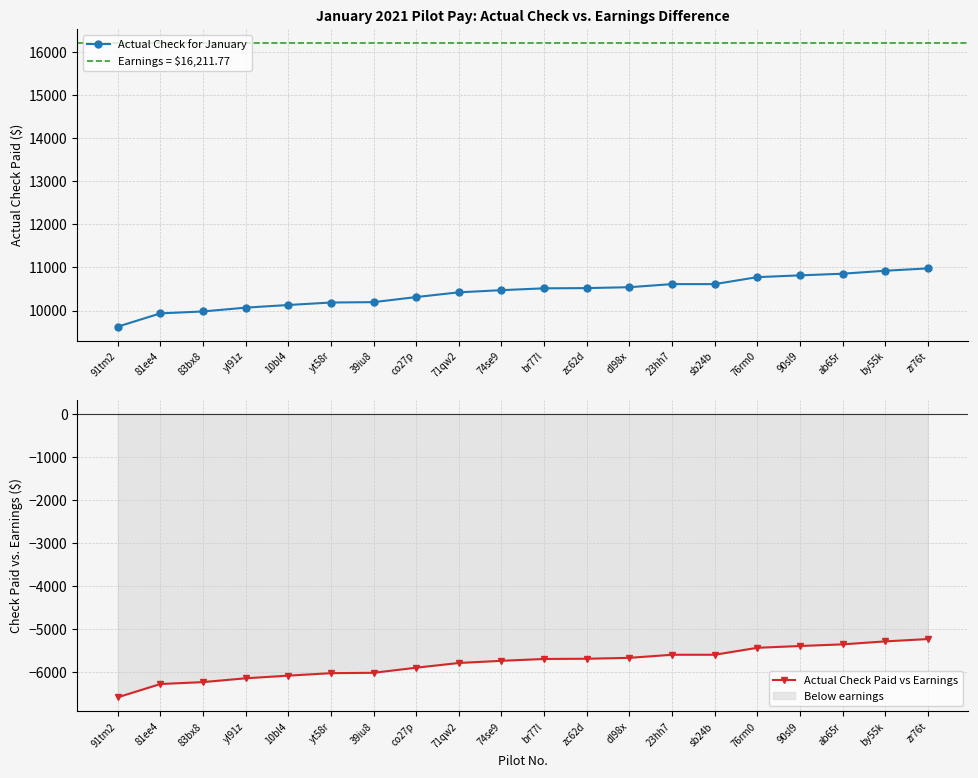

What is the average value of the Actual Check Paid vs Earnings series?

-5787.7